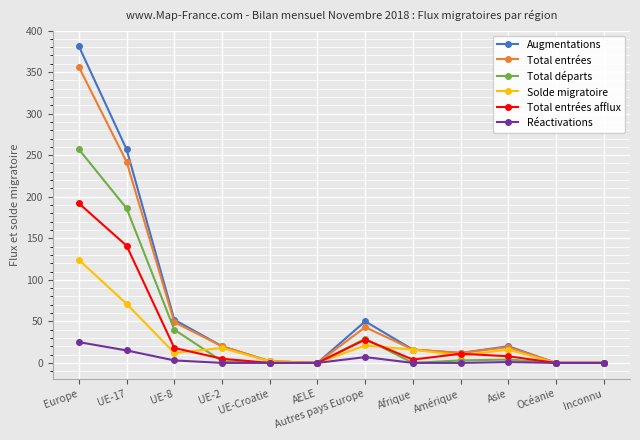

At which category does Solde migratoire reach its first local peak?

UE-2